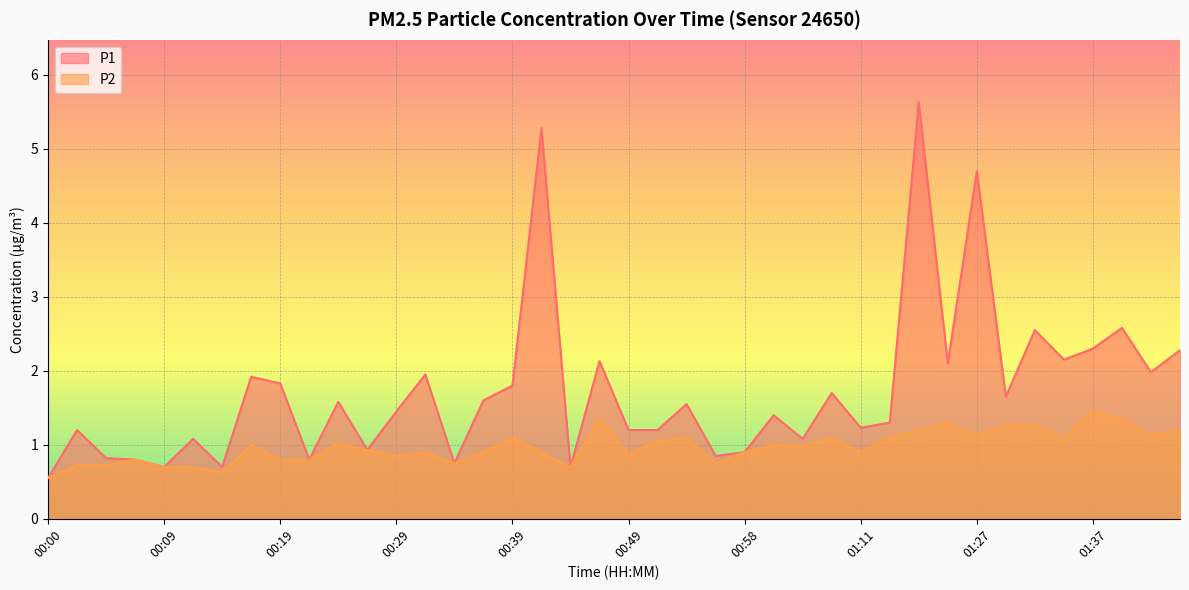

What is the value of the P2 point at the 29th from the left?

0.9